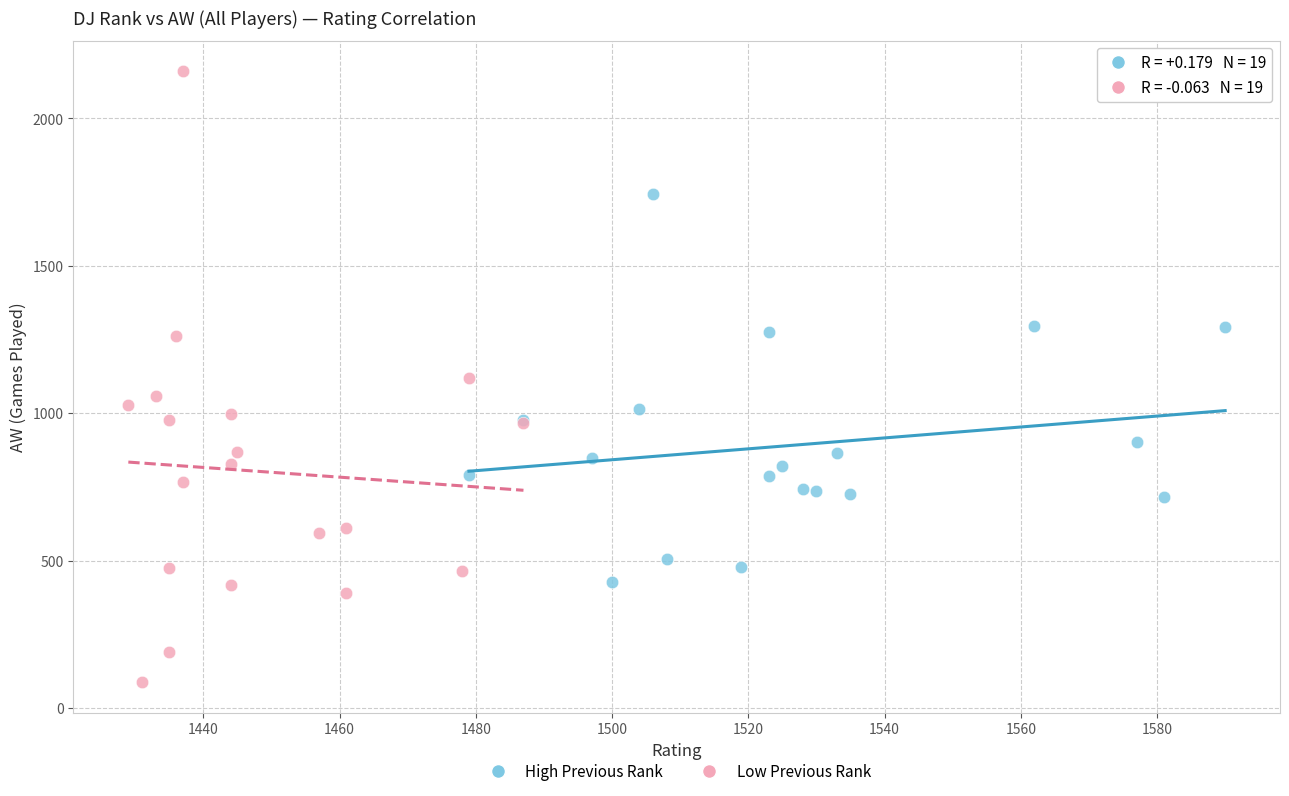

What are all the series names shown in the legend?

High Previous Rank, Low Previous Rank